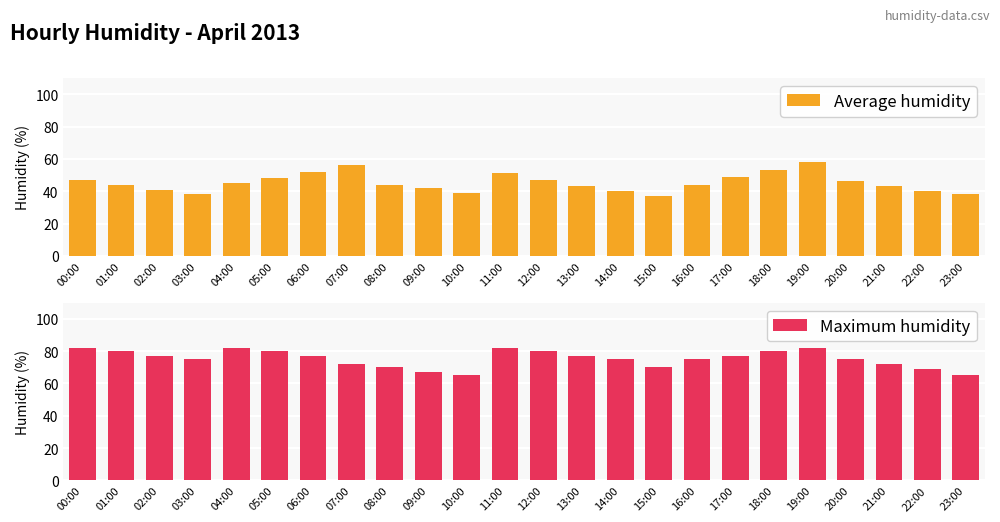

What position from the right is 09:00?

15